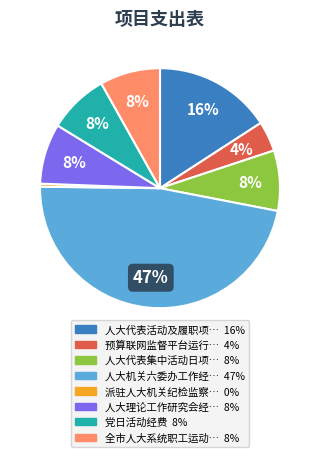

To the nearest percent, what is the difference between the largest and smallest slice percentages?

47%